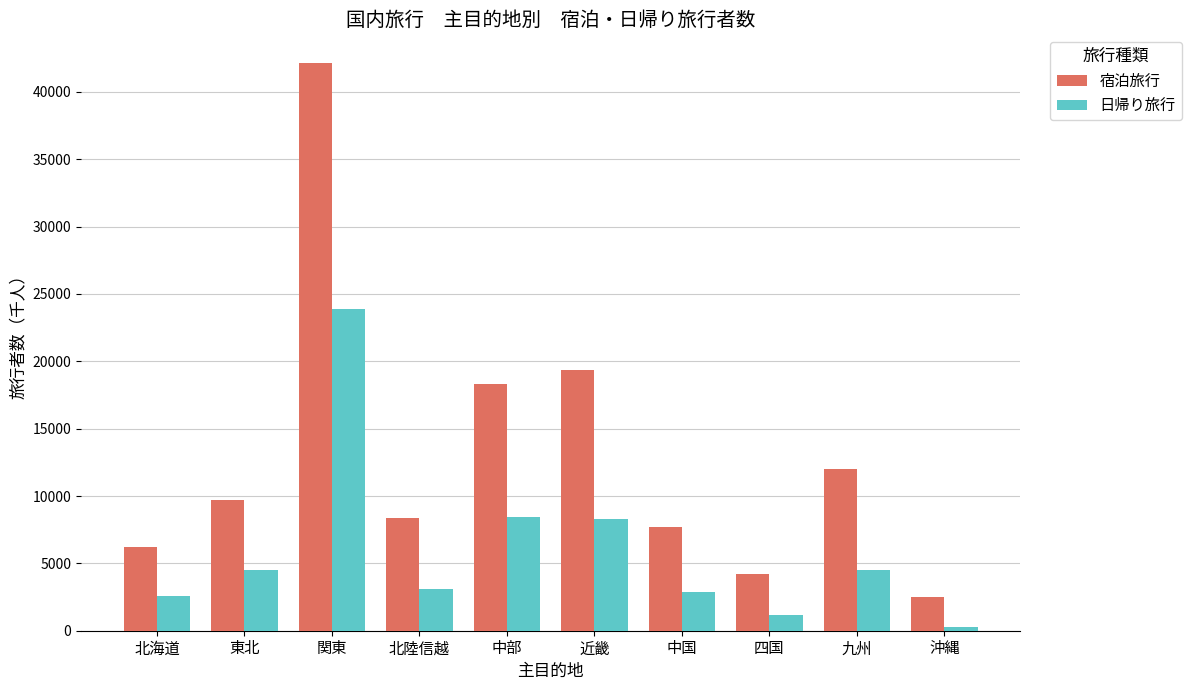

Between 中国 and 九州, which series saw the biggest shift?

宿泊旅行